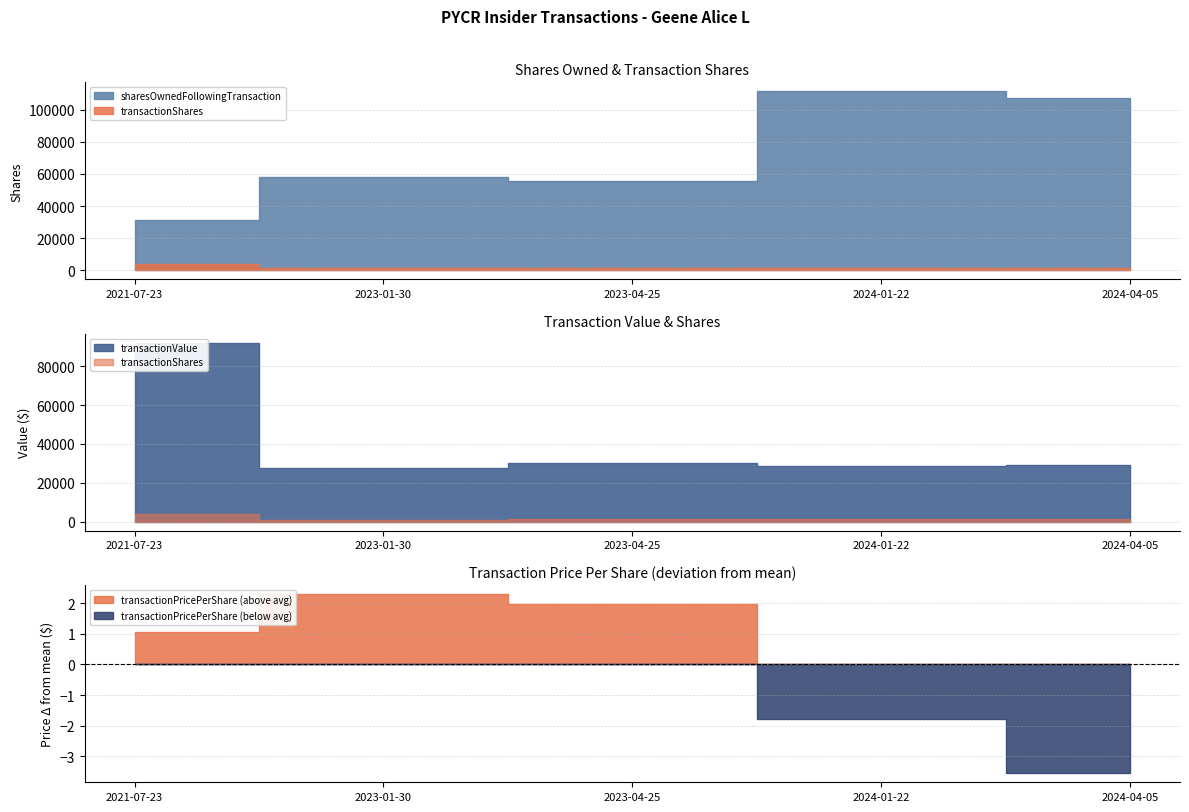

Reading right to left, what are all the values shown in this chart?

transactionShares: 2024-04-05=1577.0	2024-01-22=1428.0	2023-04-25=1267.0	2023-01-30=1147.0	2021-07-23=4000.0
transactionPricePerShare: 2024-04-05=18.4	2024-01-22=20.2	2023-04-25=23.9	2023-01-30=24.2	2021-07-23=23.0
transactionValue: 2024-04-05=28994.0	2024-01-22=28780.0	2023-04-25=30307.0	2023-01-30=27780.0	2021-07-23=92000.0
sharesOwnedFollowingTransaction: 2024-04-05=107581.0	2024-01-22=111543.0	2023-04-25=55441.0	2023-01-30=57956.0	2021-07-23=31173.0